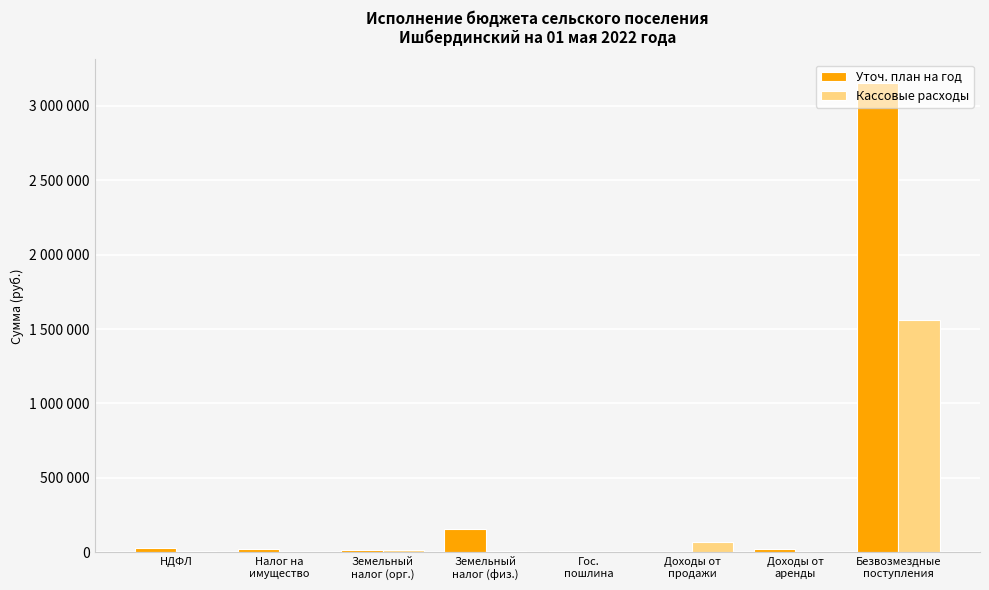

The Кассовые расходы series shows 290.7 at Налог на
имущество. True or false?

True